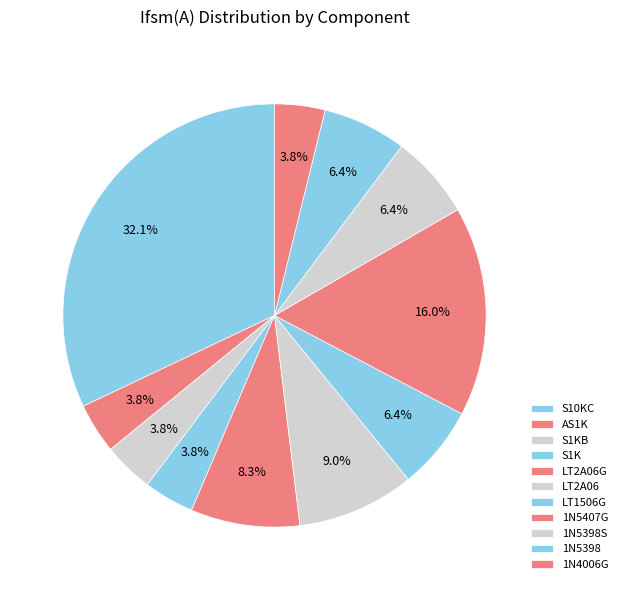

Does 1N5398 represent more than half of the total?

No